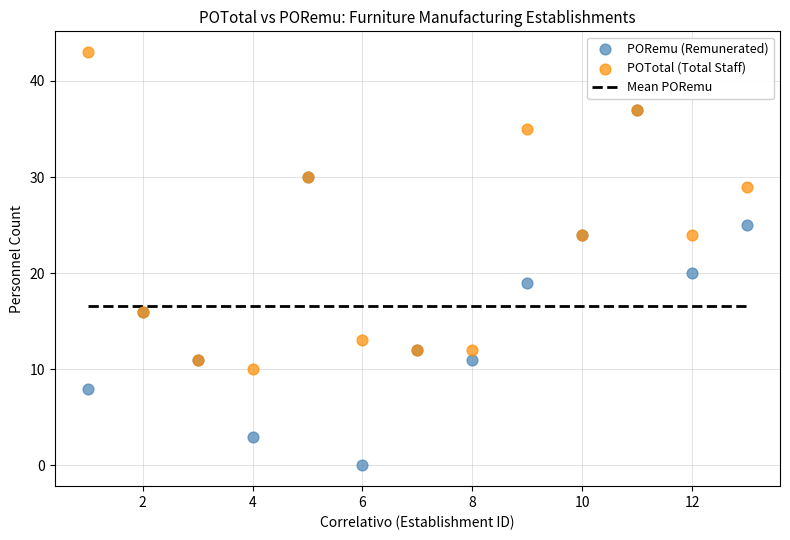

Across all series, what Y value is closest to 21?

20